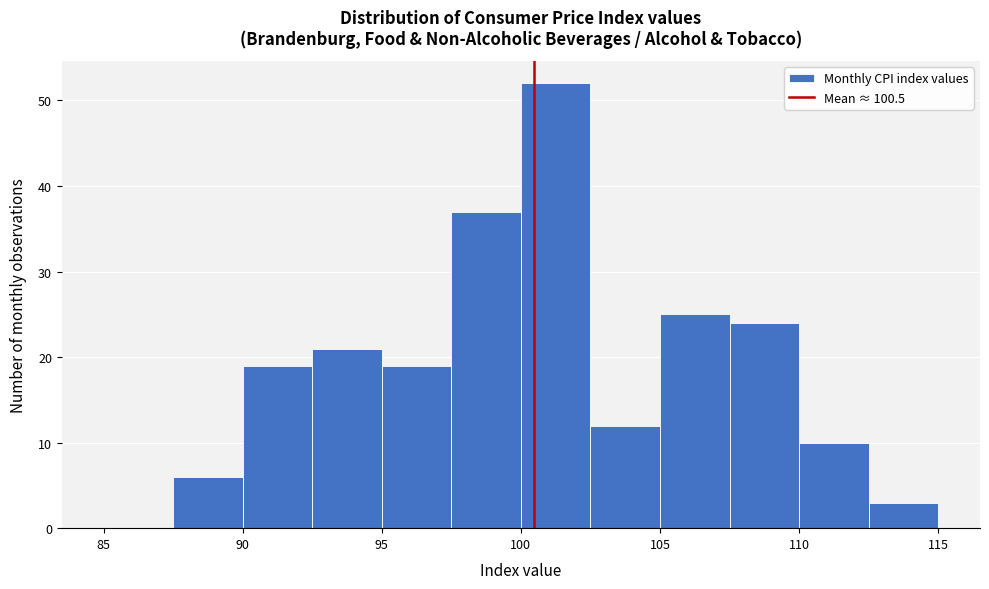

Which range on the x-axis has the tallest bar?

100.0 to 102.5